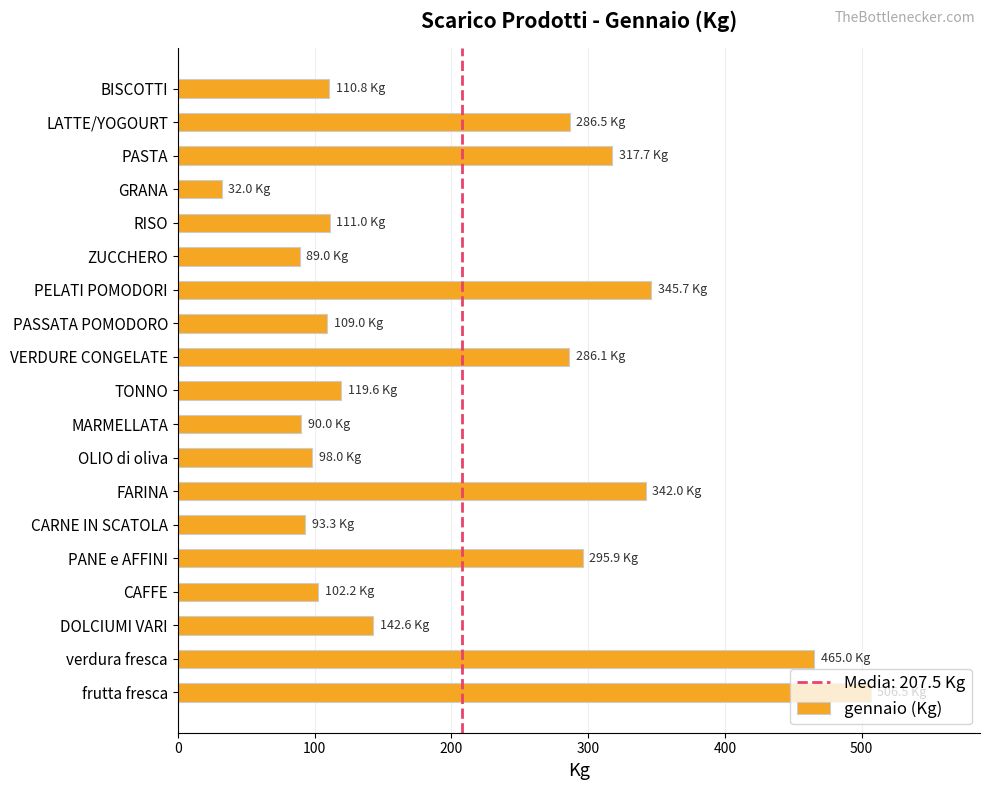

What is the value of the 16th bar from the top?

102.2